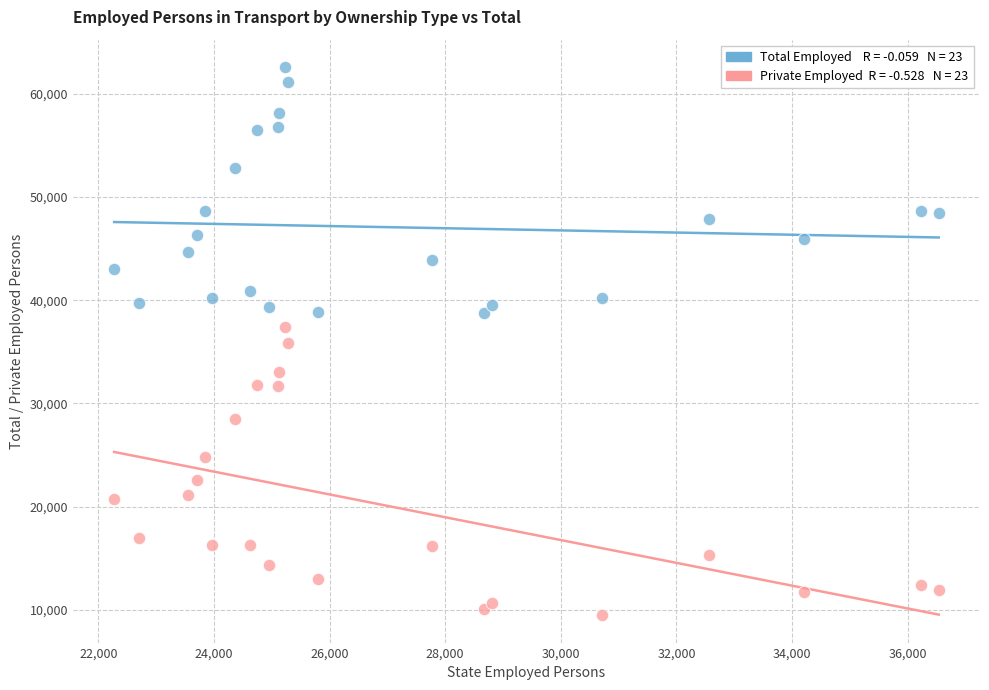

Across all data points, what is the range of Y values (max minus min)?

53100.0